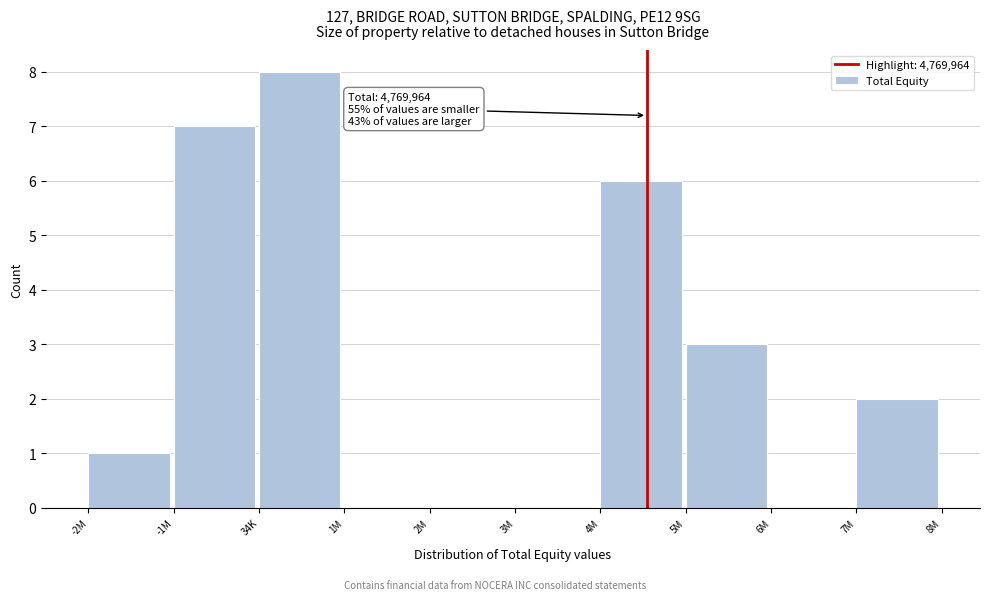

Reading left to right, extract all data points from this chart.

-2M=1	-1M=7	34K=8	1M=0	2M=0	3M=0	4M=6	5M=3	6M=0	7M=2